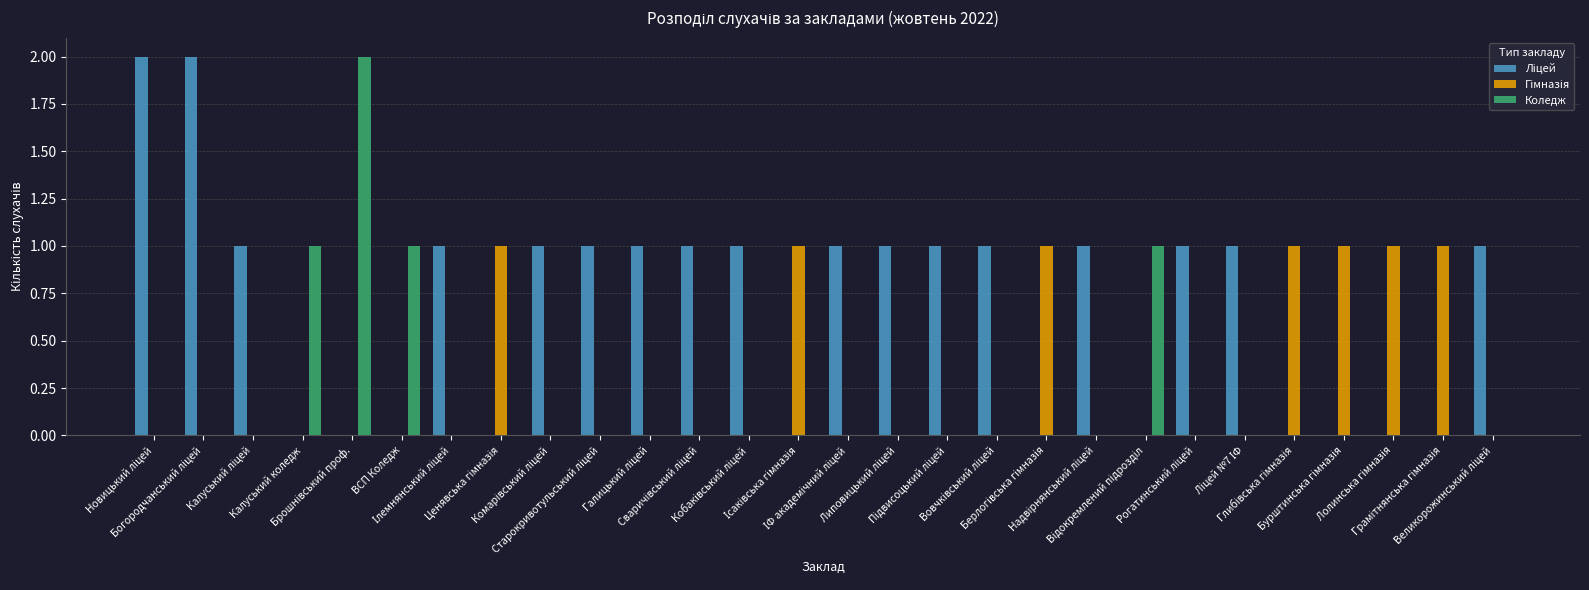

What is the sum of all Коледж values?

5